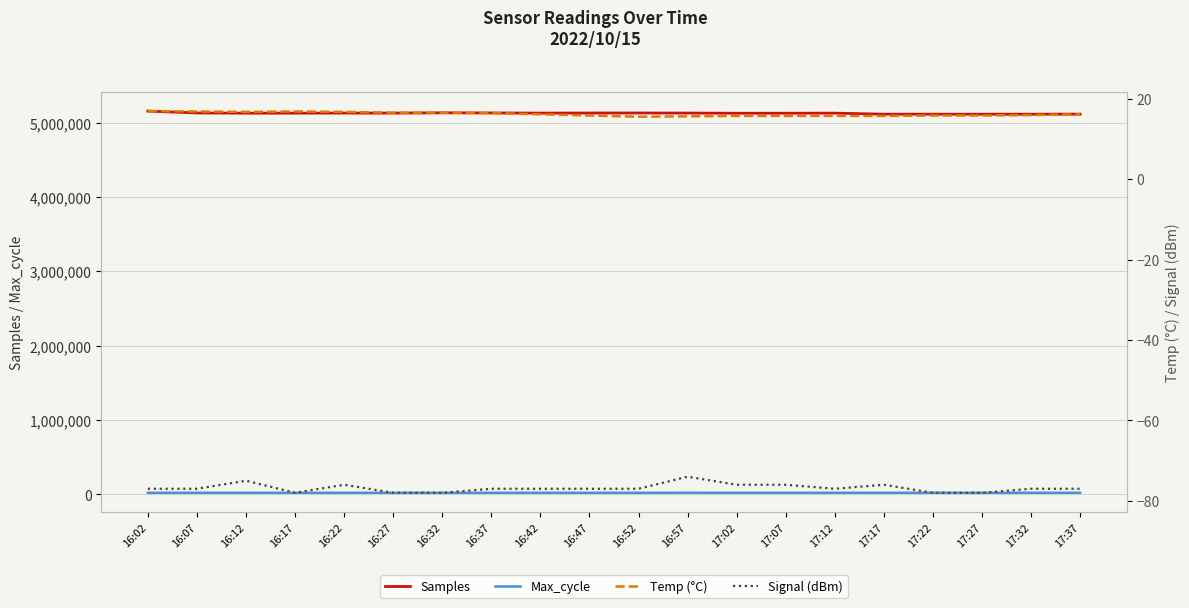

How many lines are shown in the chart?

4